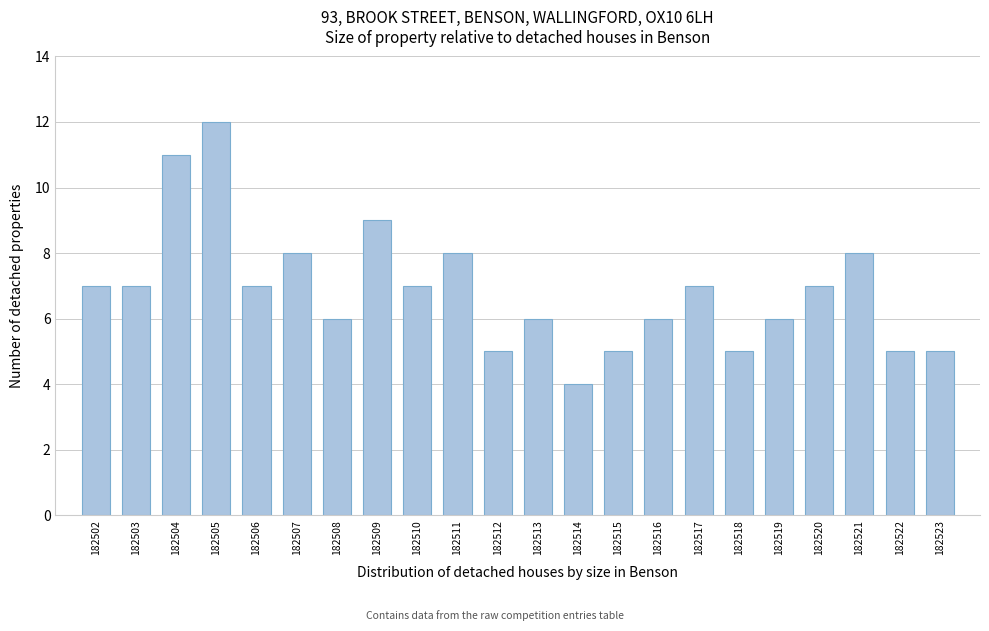

Reading right to left, extract all data points from this chart.

182523=5	182522=5	182521=8	182520=7	182519=6	182518=5	182517=7	182516=6	182515=5	182514=4	182513=6	182512=5	182511=8	182510=7	182509=9	182508=6	182507=8	182506=7	182505=12	182504=11	182503=7	182502=7